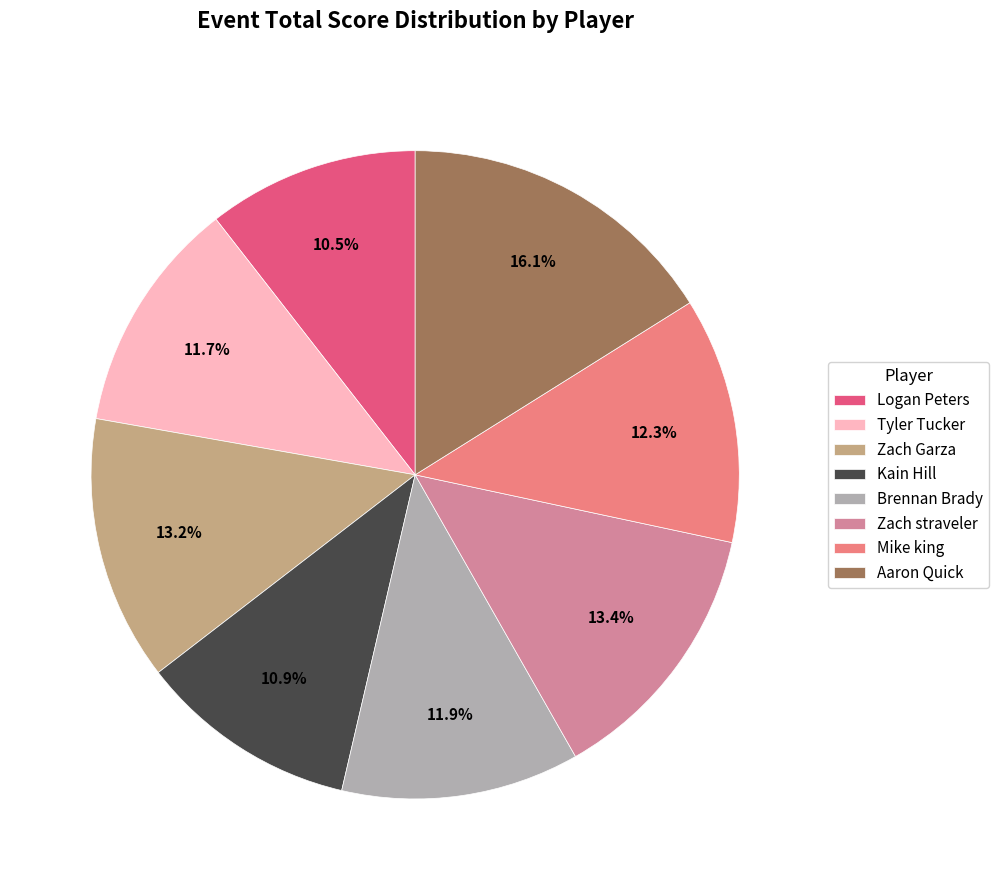

To the nearest percent, what is the average slice percentage?

12%